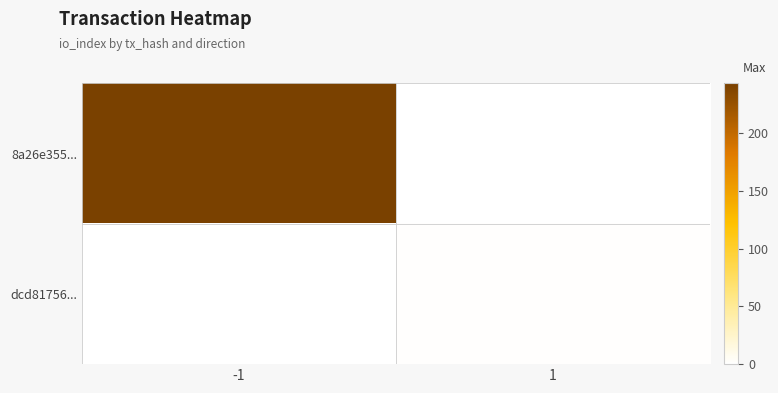

At how many categories does at least one series exceed 98?

1